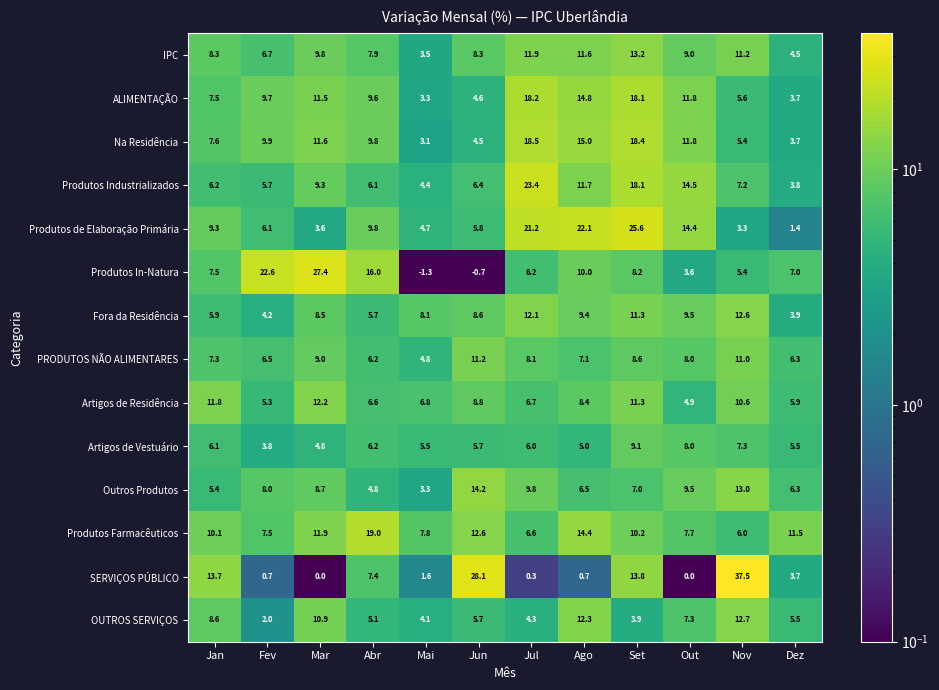

Count the number of data series in this chart.

14